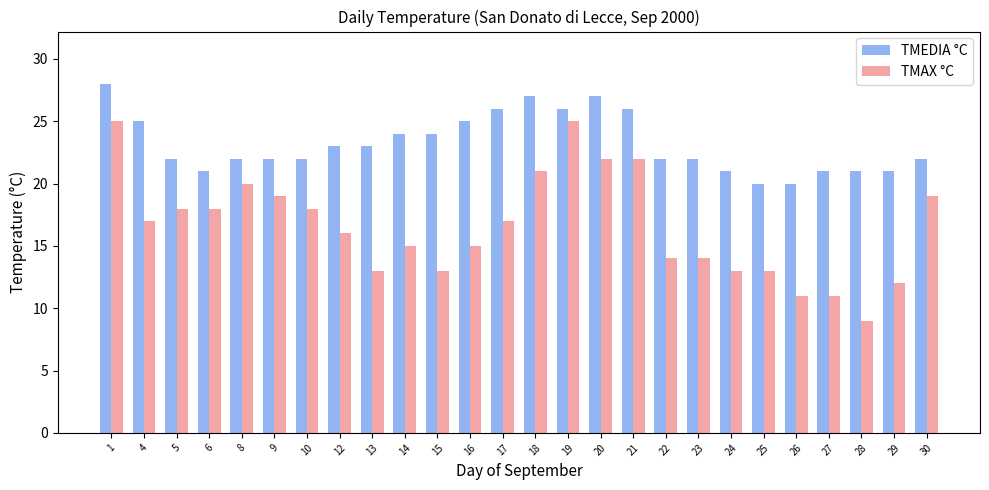

Rank the series by their maximum value, from lowest to highest.

TMAX °C, TMEDIA °C